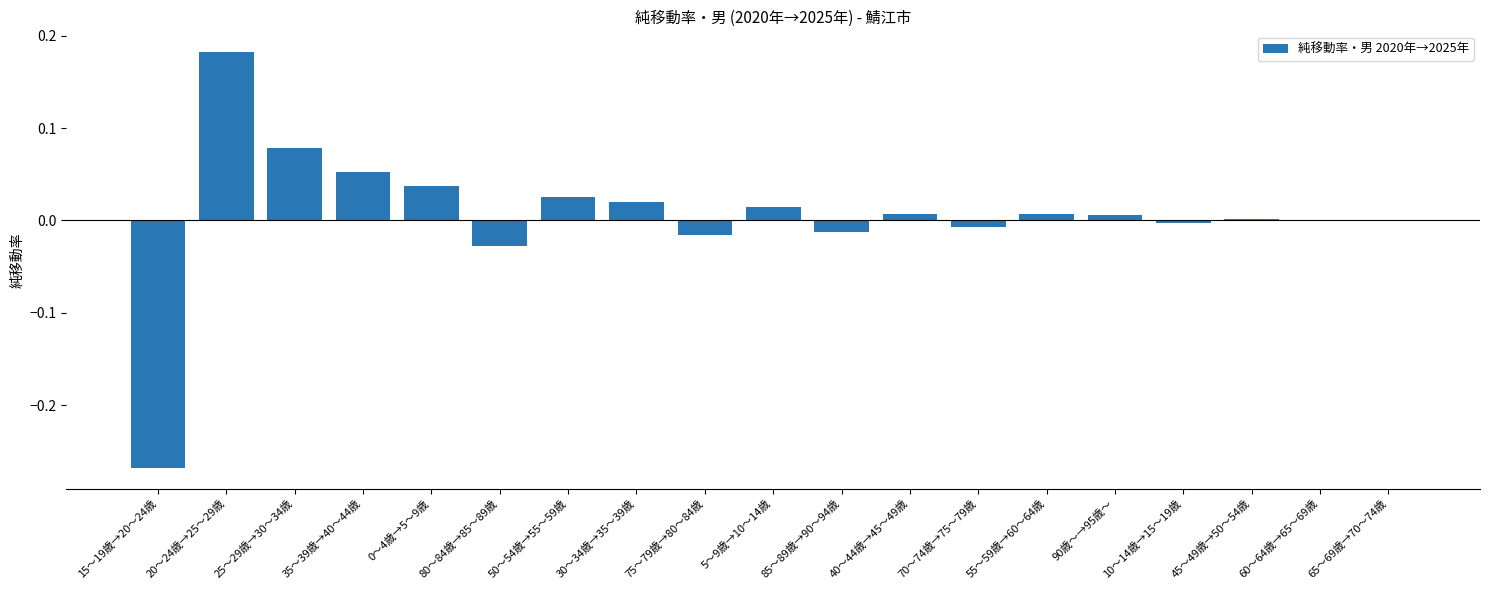

Between 15～19歳→20～24歳 and 50～54歳→55～59歳, which is larger?

50～54歳→55～59歳